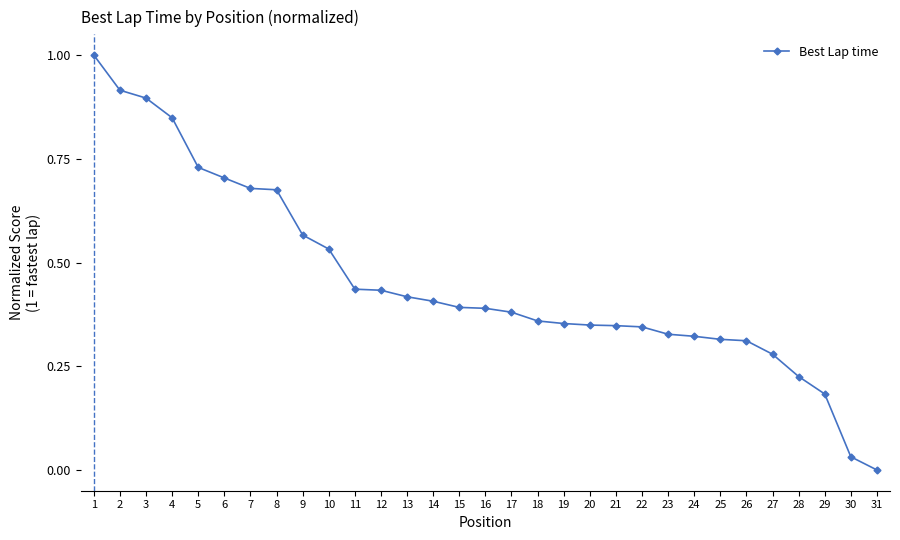

True or false: the data shows 1.6 at 3.

False